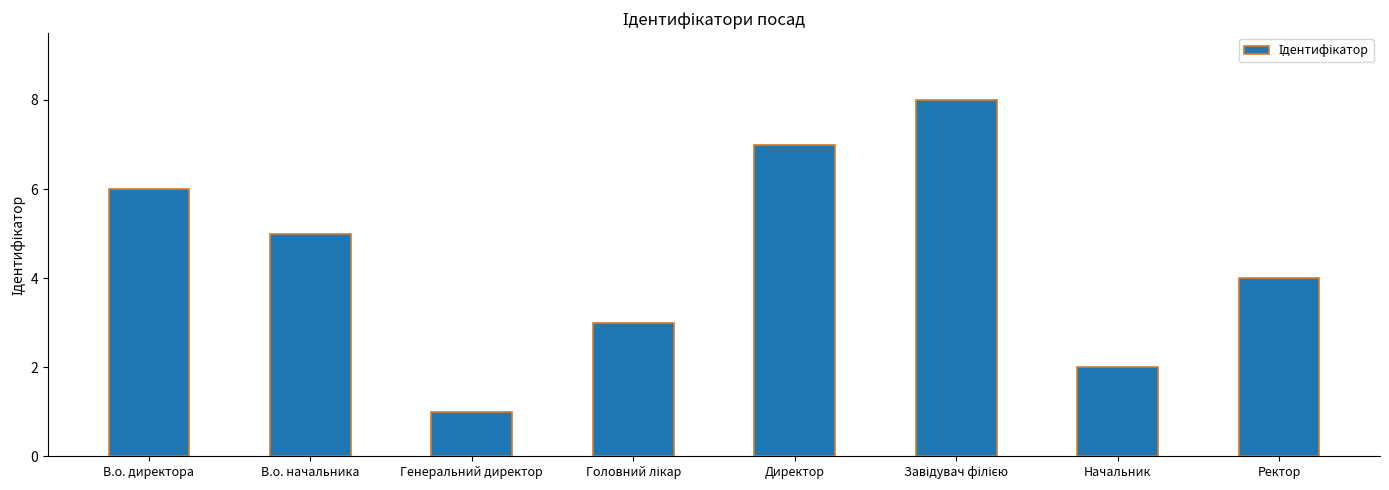

Is it true that the value at Ректор is 2?

False